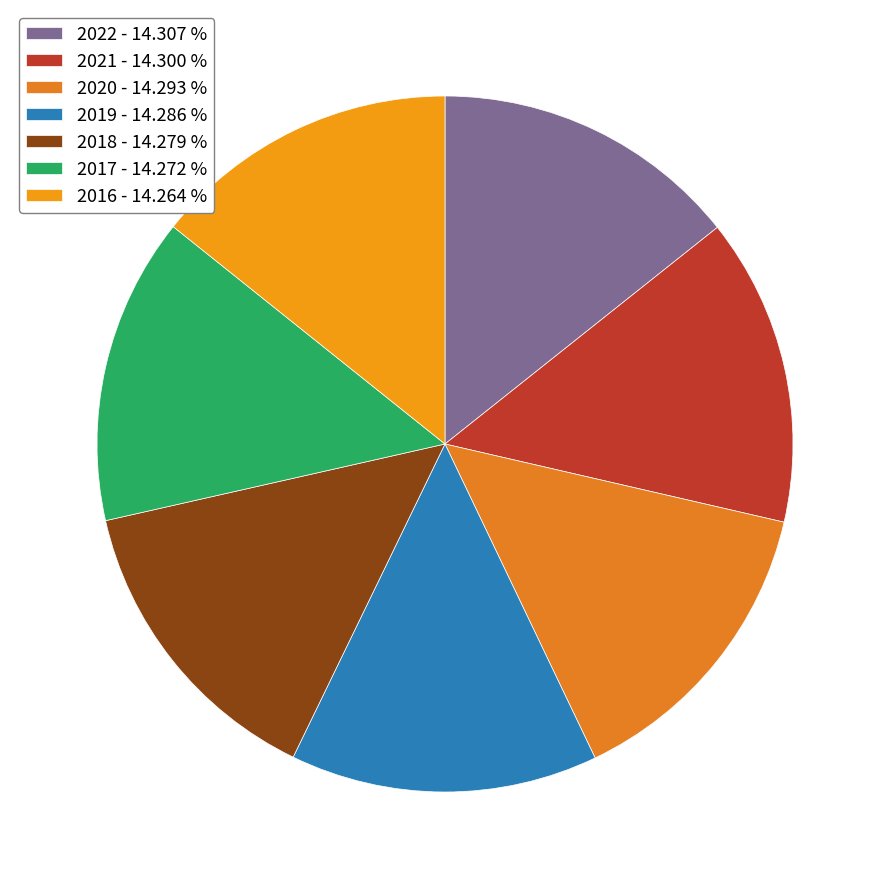

Count the number of slices in the pie.

7